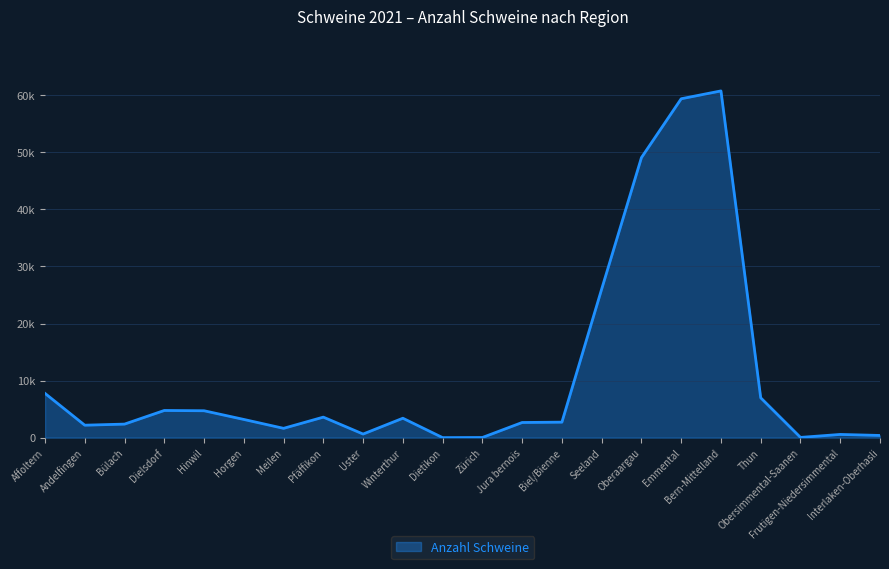

What is the difference between the second highest and minimum values?

59387